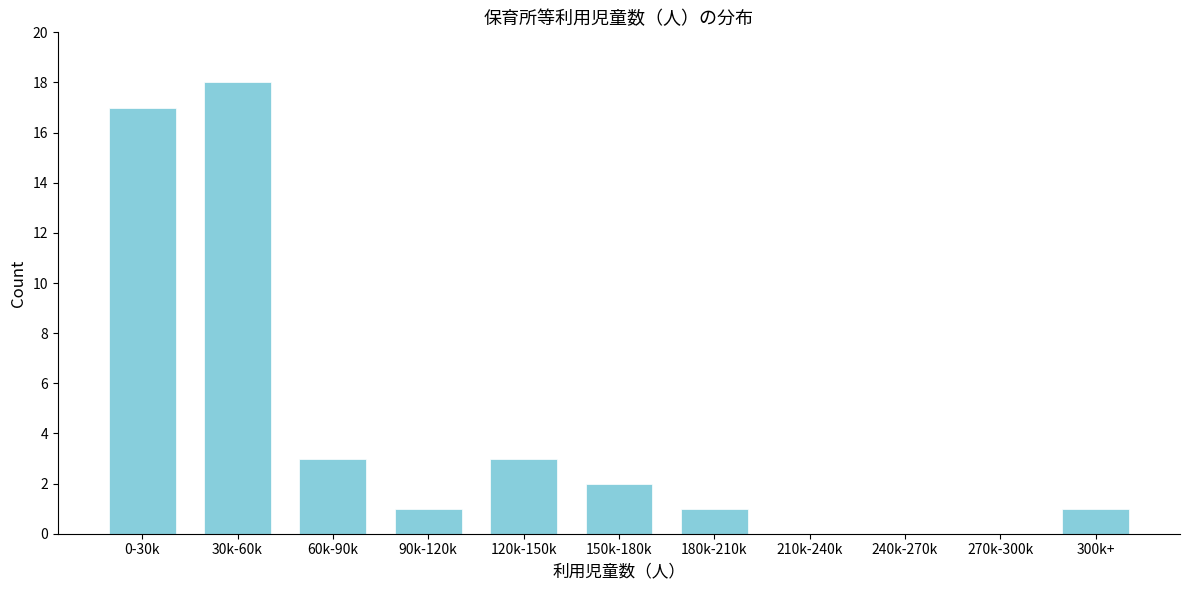

Reading left to right, list all the values displayed in this chart.

0-30k=17	30k-60k=18	60k-90k=3	90k-120k=1	120k-150k=3	150k-180k=2	180k-210k=1	210k-240k=0	240k-270k=0	270k-300k=0	300k+=1